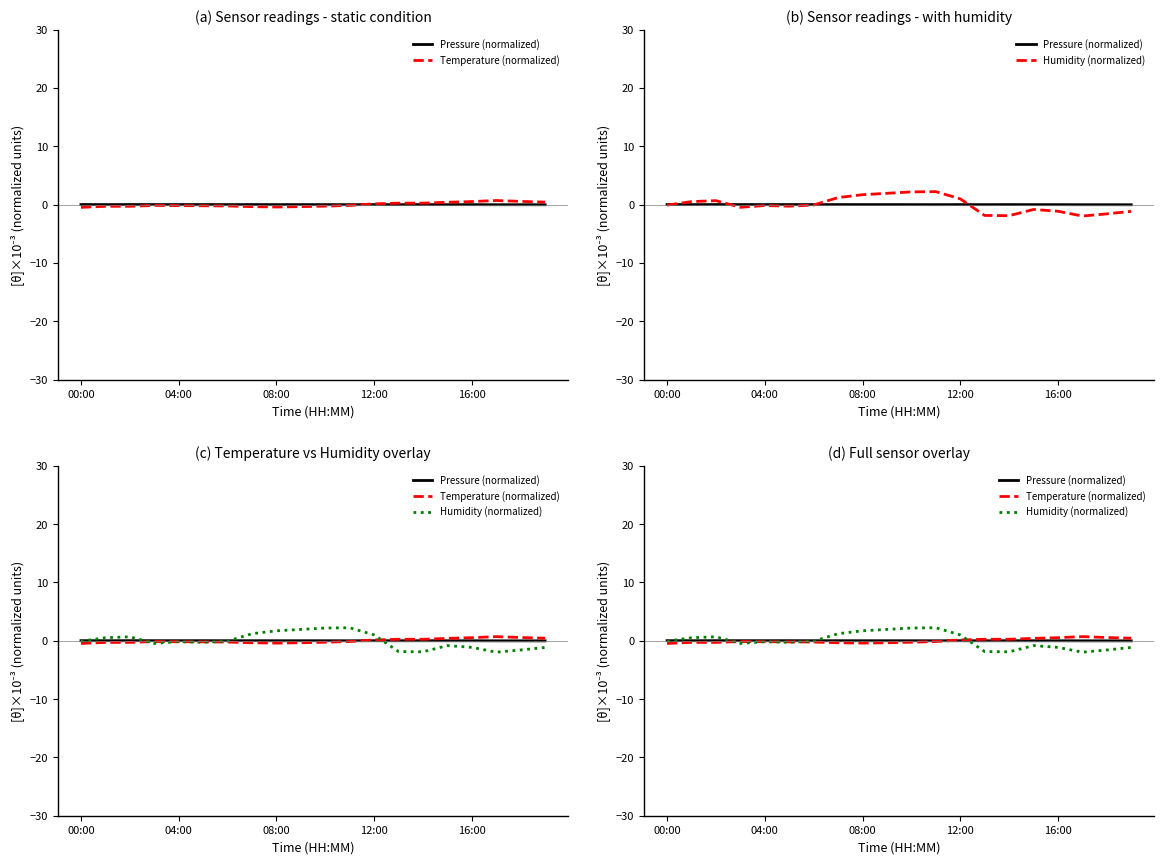

What is the difference between the highest and lowest values at 14?

2.2